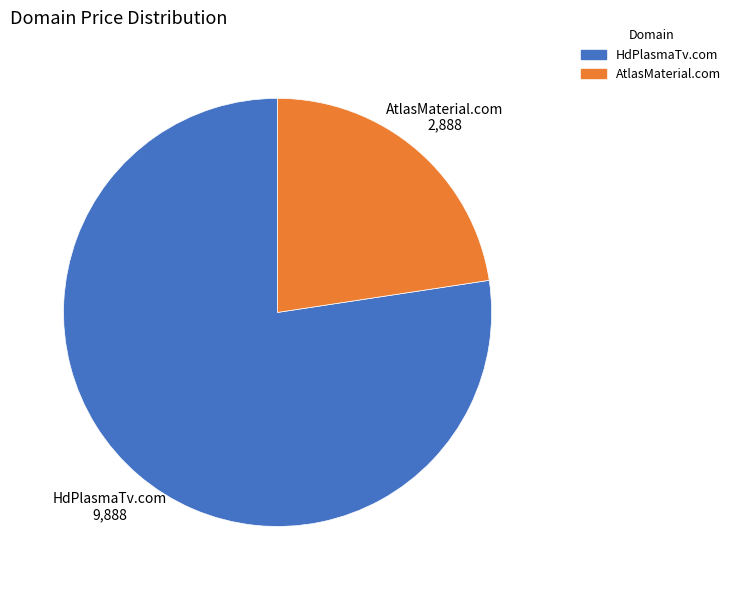

Rank the categories by value from highest to lowest.

HdPlasmaTv.com, AtlasMaterial.com